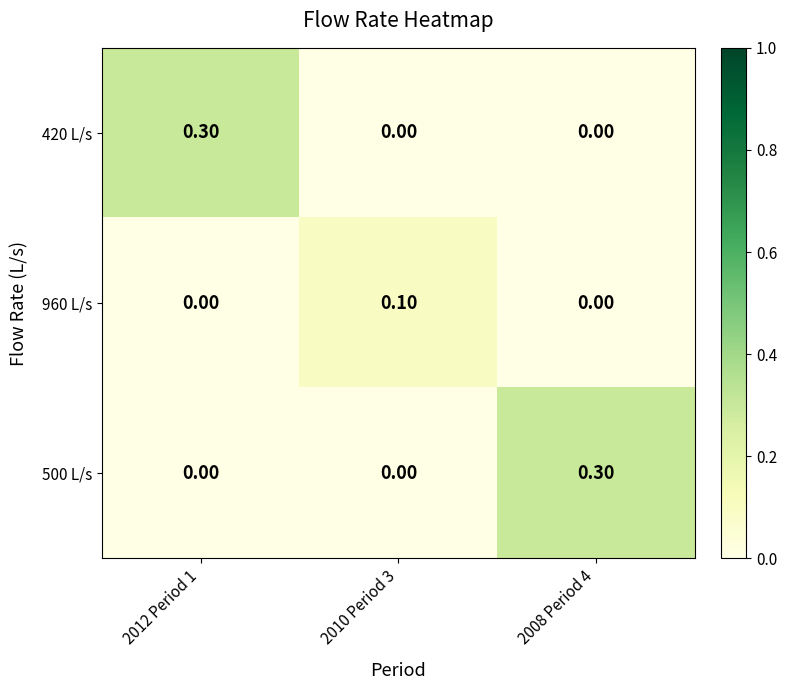

What is the total value across all series at 2008 Period 4?

0.3